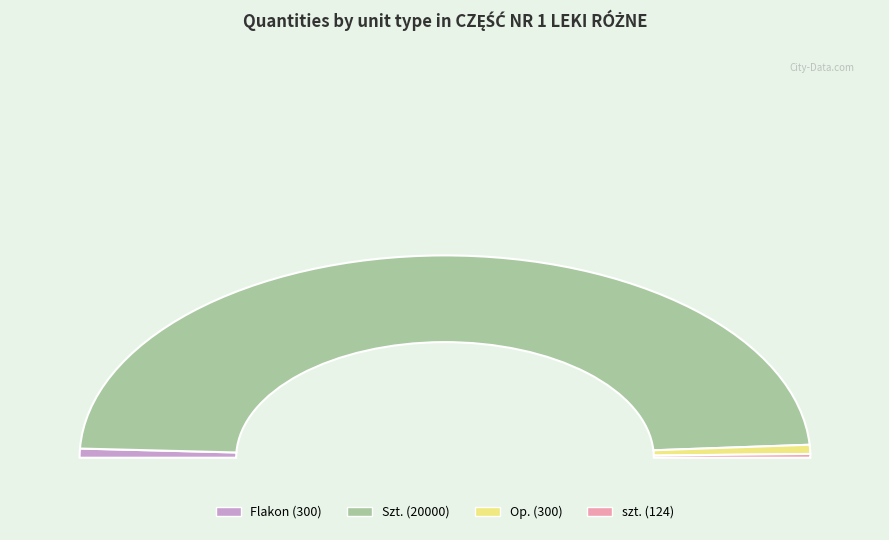

Which slice is the largest?

Szt.